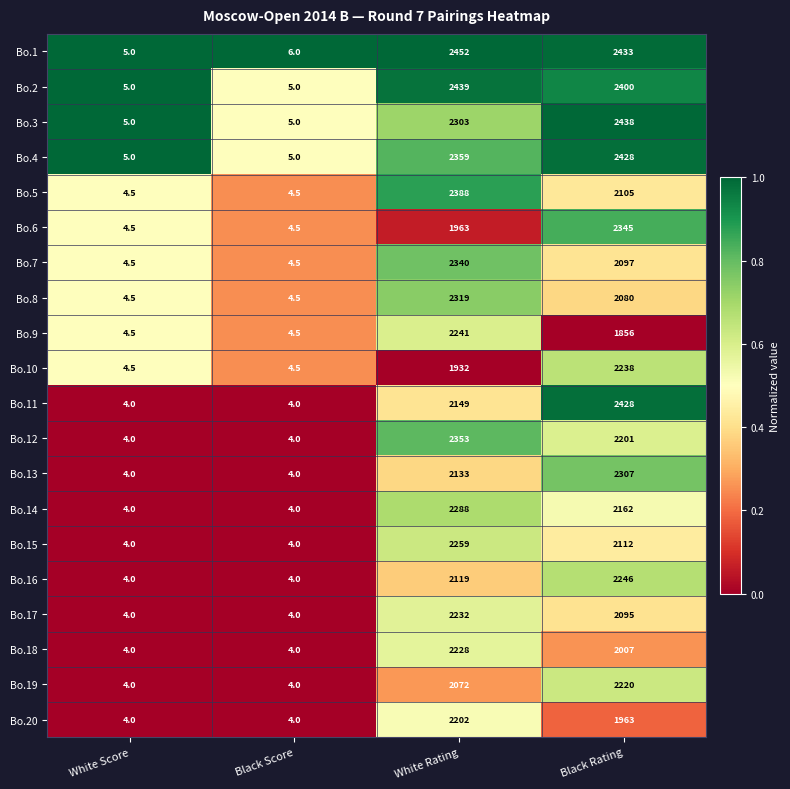

Which series has the largest total across all categories?

Bo.1